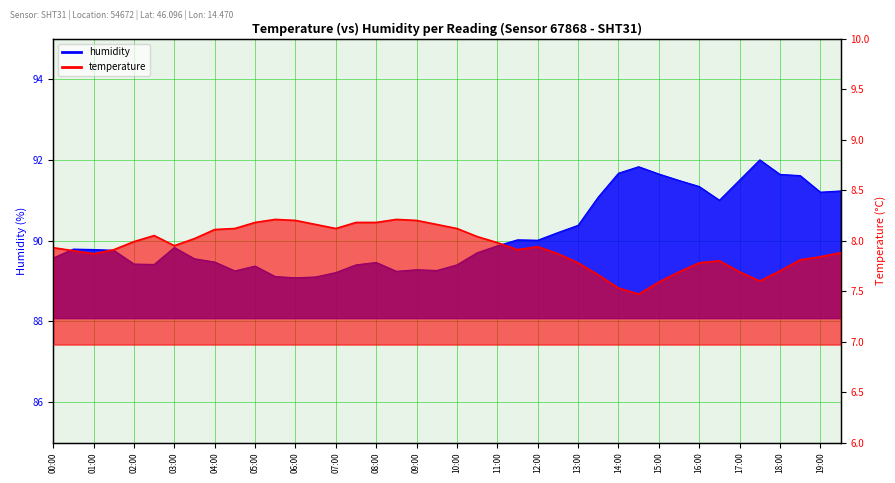

What is the label of the 11th point from the left?

05:00